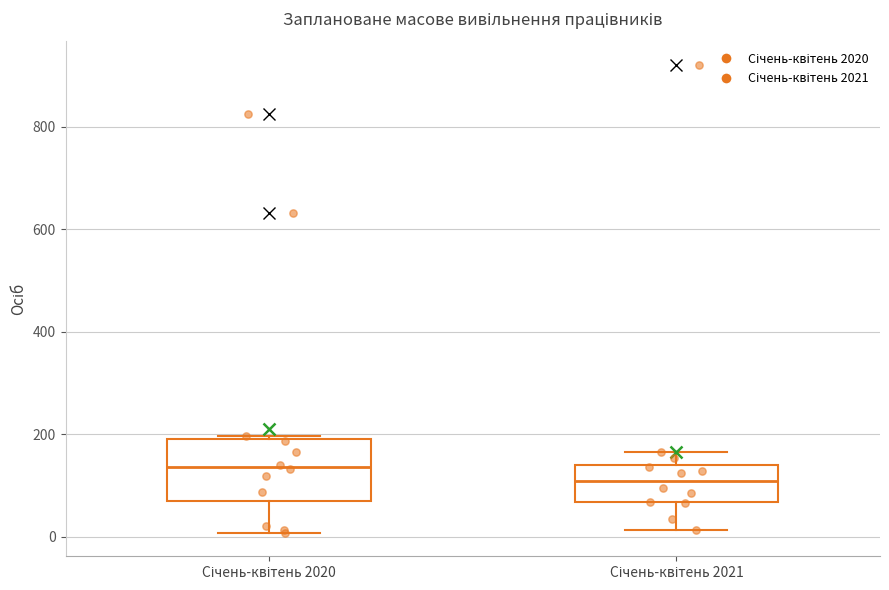

Reading left to right, transcribe this box plot: for each box, give where its median line is, the range the box spans, and where its two whiskers end, as read against the y-axis. The values are not printed on the chart, so give them approximately, as read against the axis.

Січень-квітень 2020: median 140, box 80 to 200, whiskers 0 to 200 (just above the box's upper edge)
Січень-квітень 2021: median 120, box 60 to 140, whiskers 20 to 160